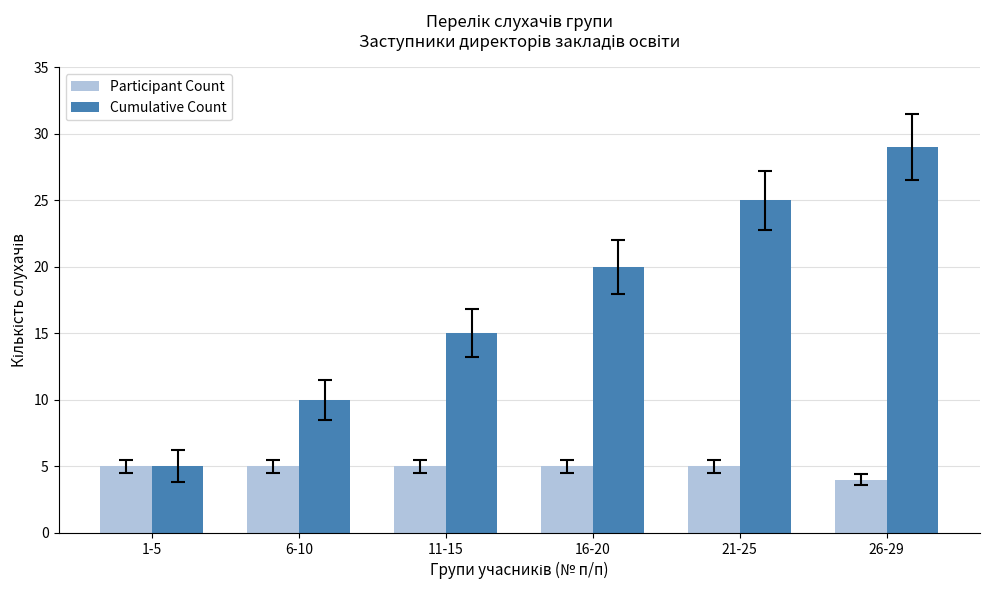

What is the highest value of the Cumulative Count series?

29